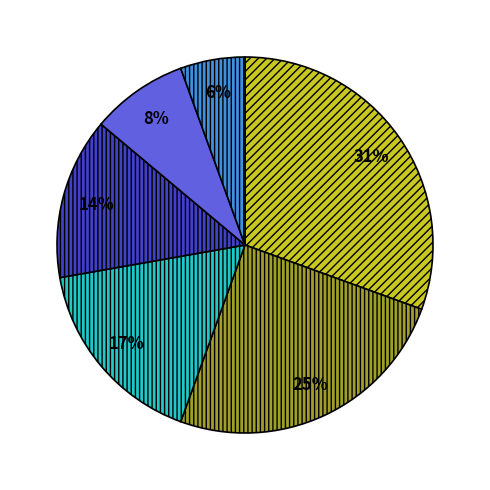

Does any single category account for the majority?

No